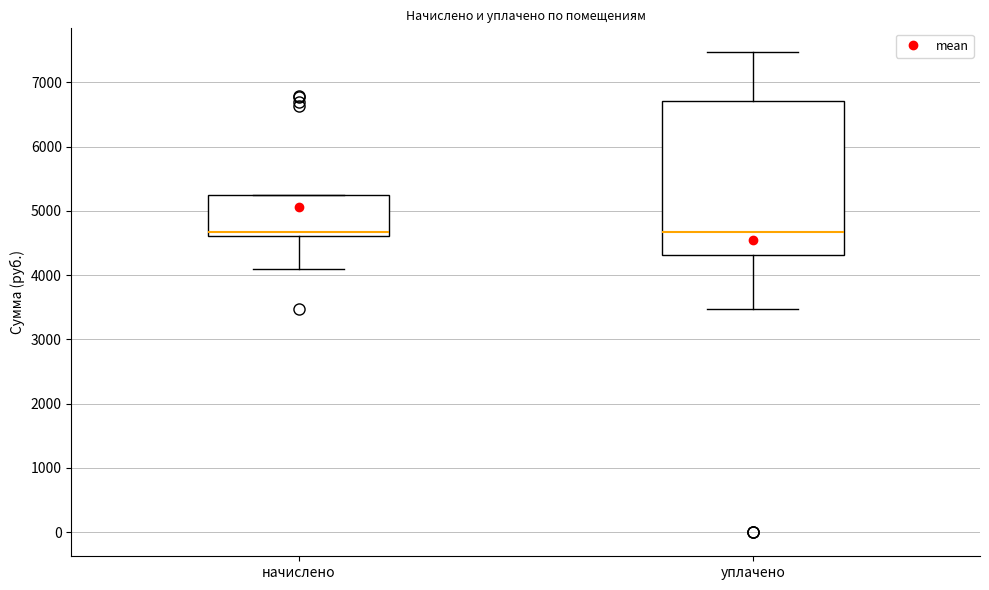

Which box is the tallest, from its lower edge to its upper edge?

уплачено